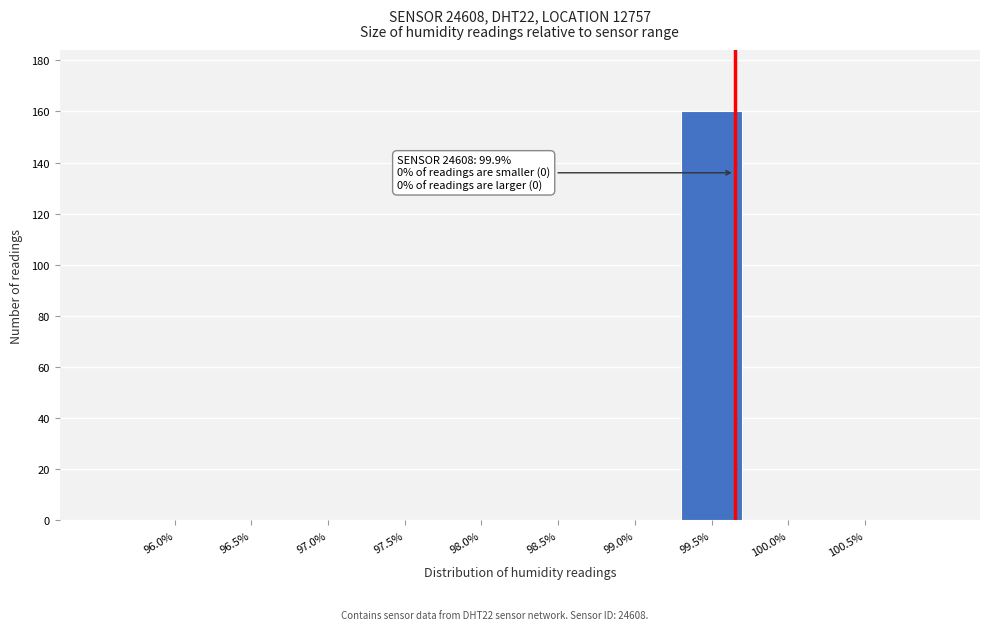

Reading left to right, what are all the values shown in this chart?

96.0%=0	96.5%=0	97.0%=0	97.5%=0	98.0%=0	98.5%=0	99.0%=0	99.5%=160	100.0%=0	100.5%=0